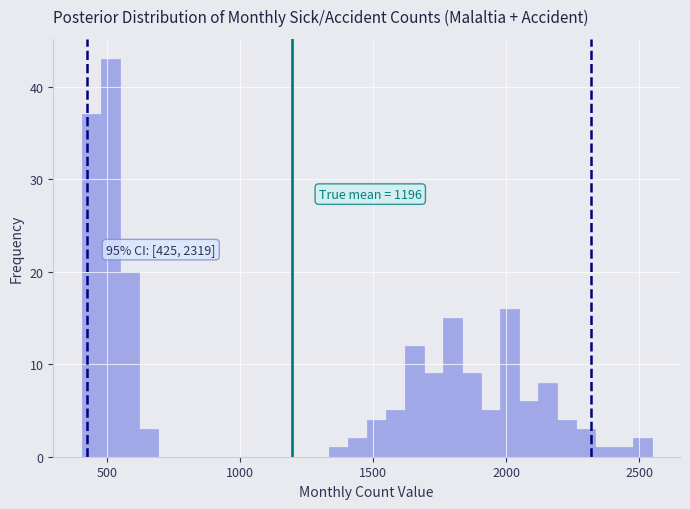

Read against the x-axis, roughly where is the centre of the tallest bar?

500